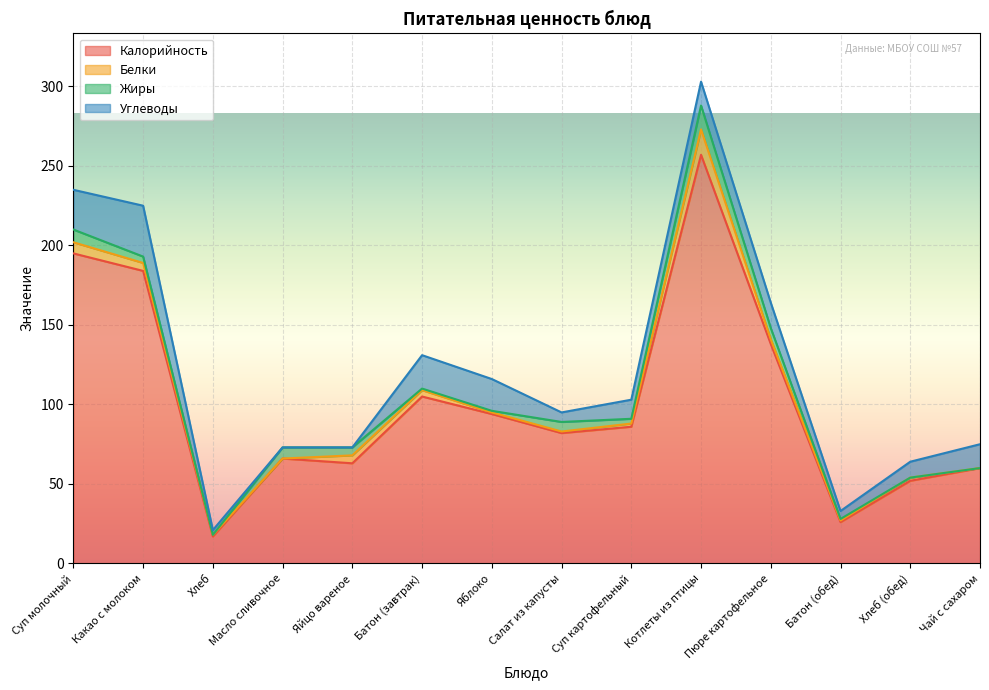

The Белки series shows 2 at Хлеб (обед). True or false?

True